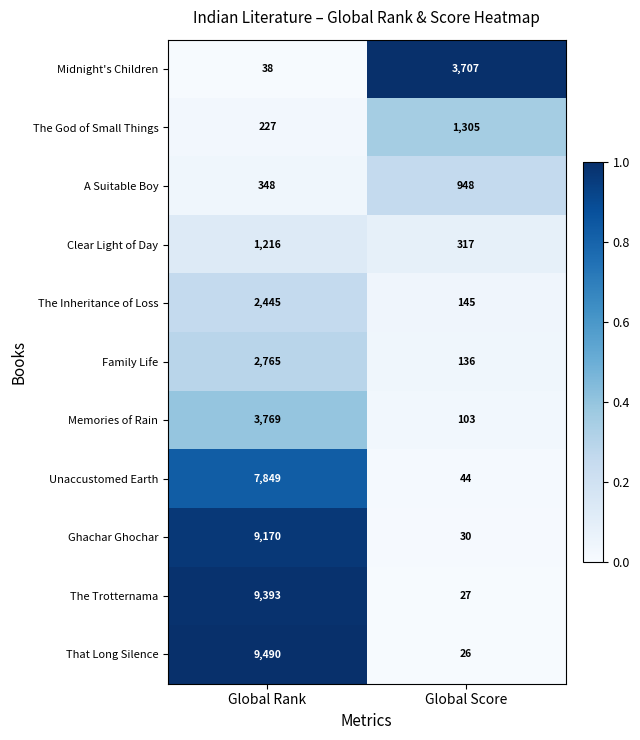

Where is Unaccustomed Earth nearest to the value 3946?

Global Score